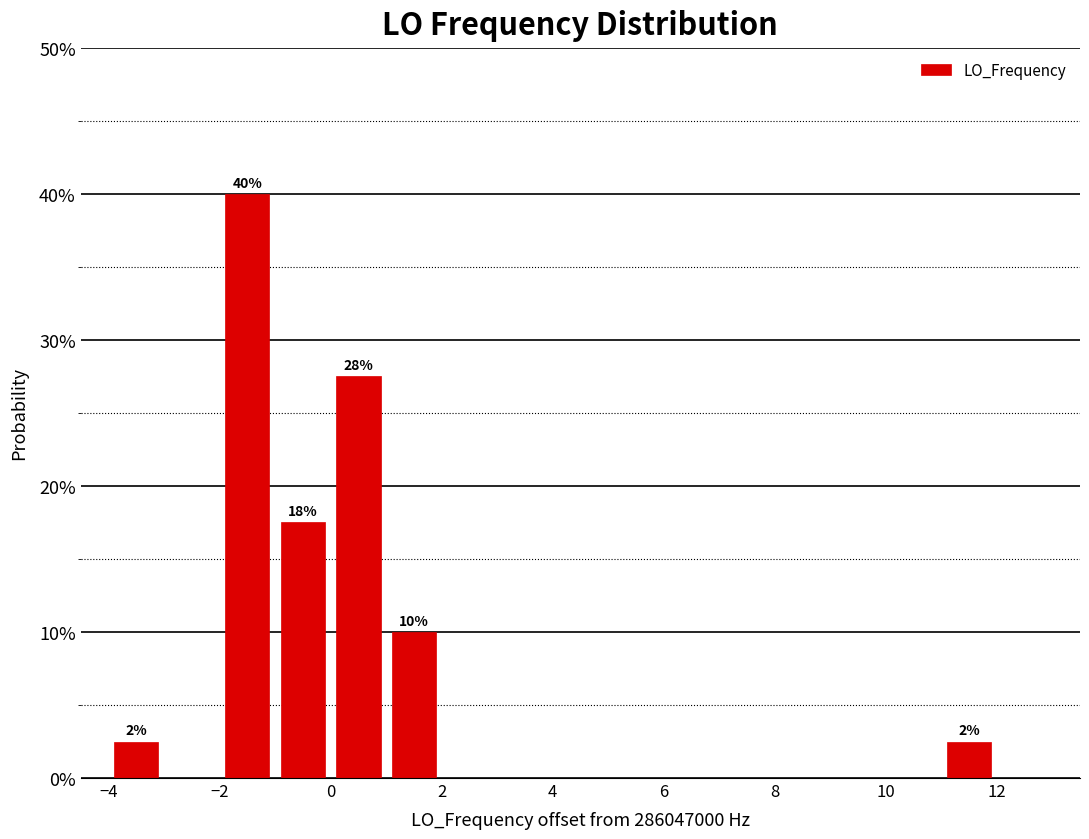

Which range on the x-axis has the tallest bar?

-2 to -1